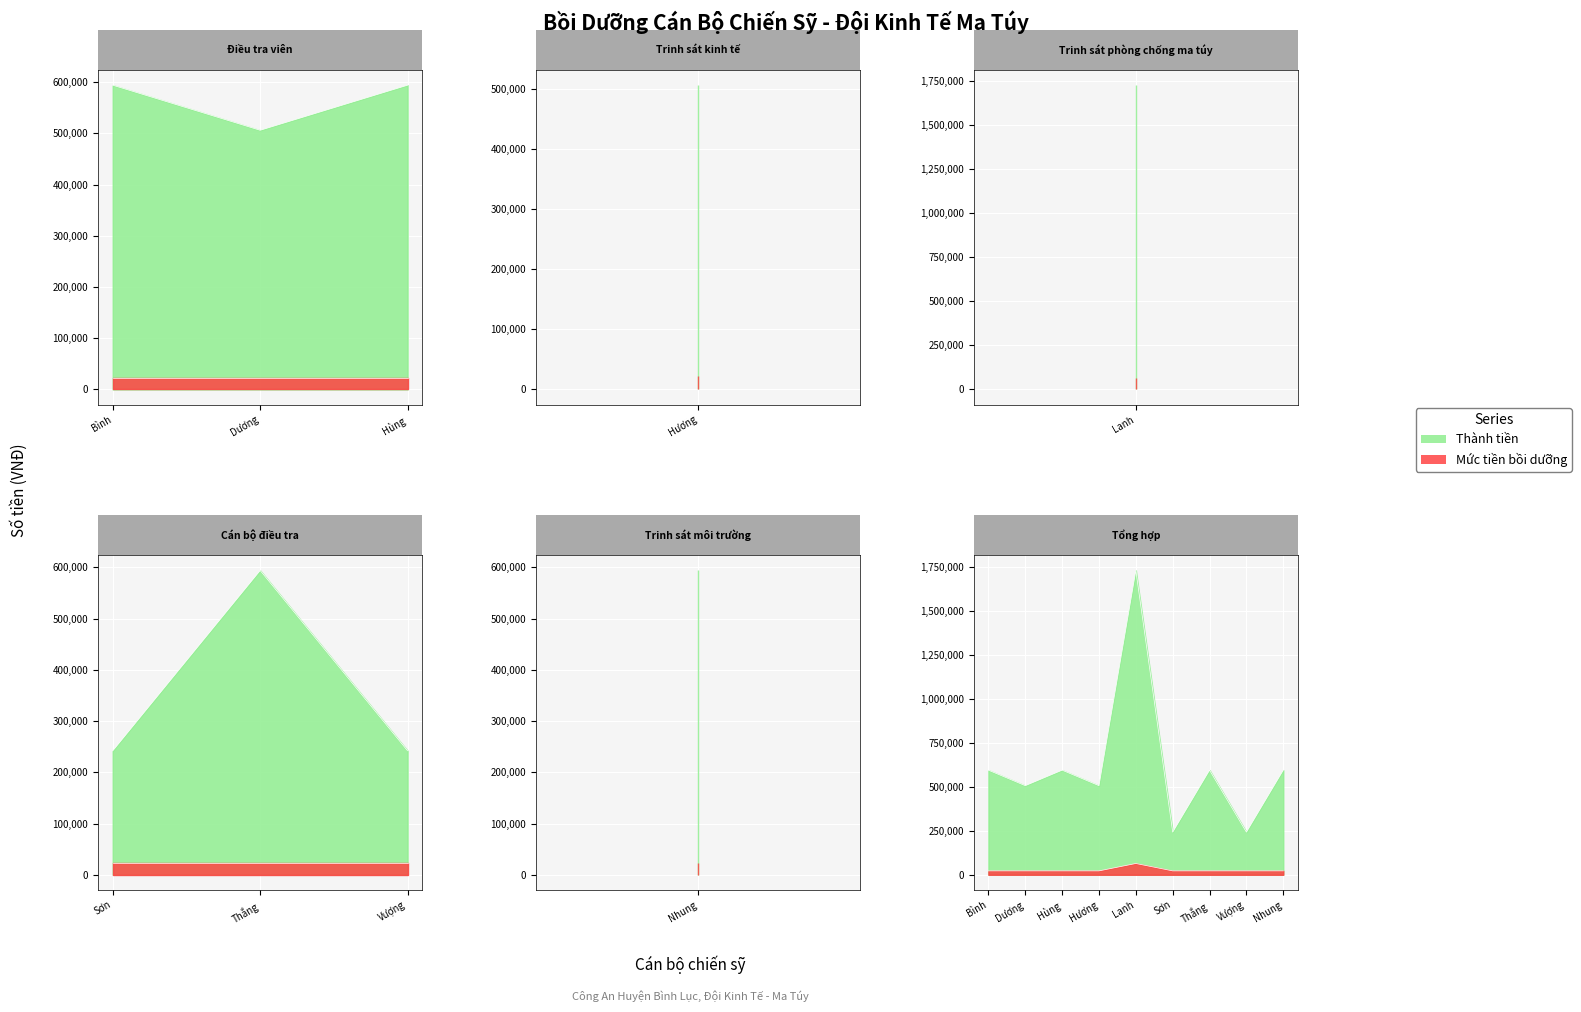

What position from the left is Lê Văn Vượng?

8